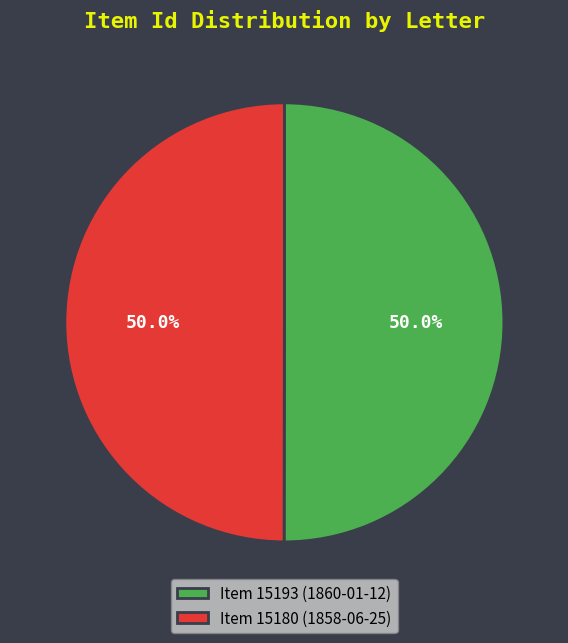

Combined, do Item 15193 (1860-01-12) and Item 15180 (1858-06-25) account for over 50%?

Yes